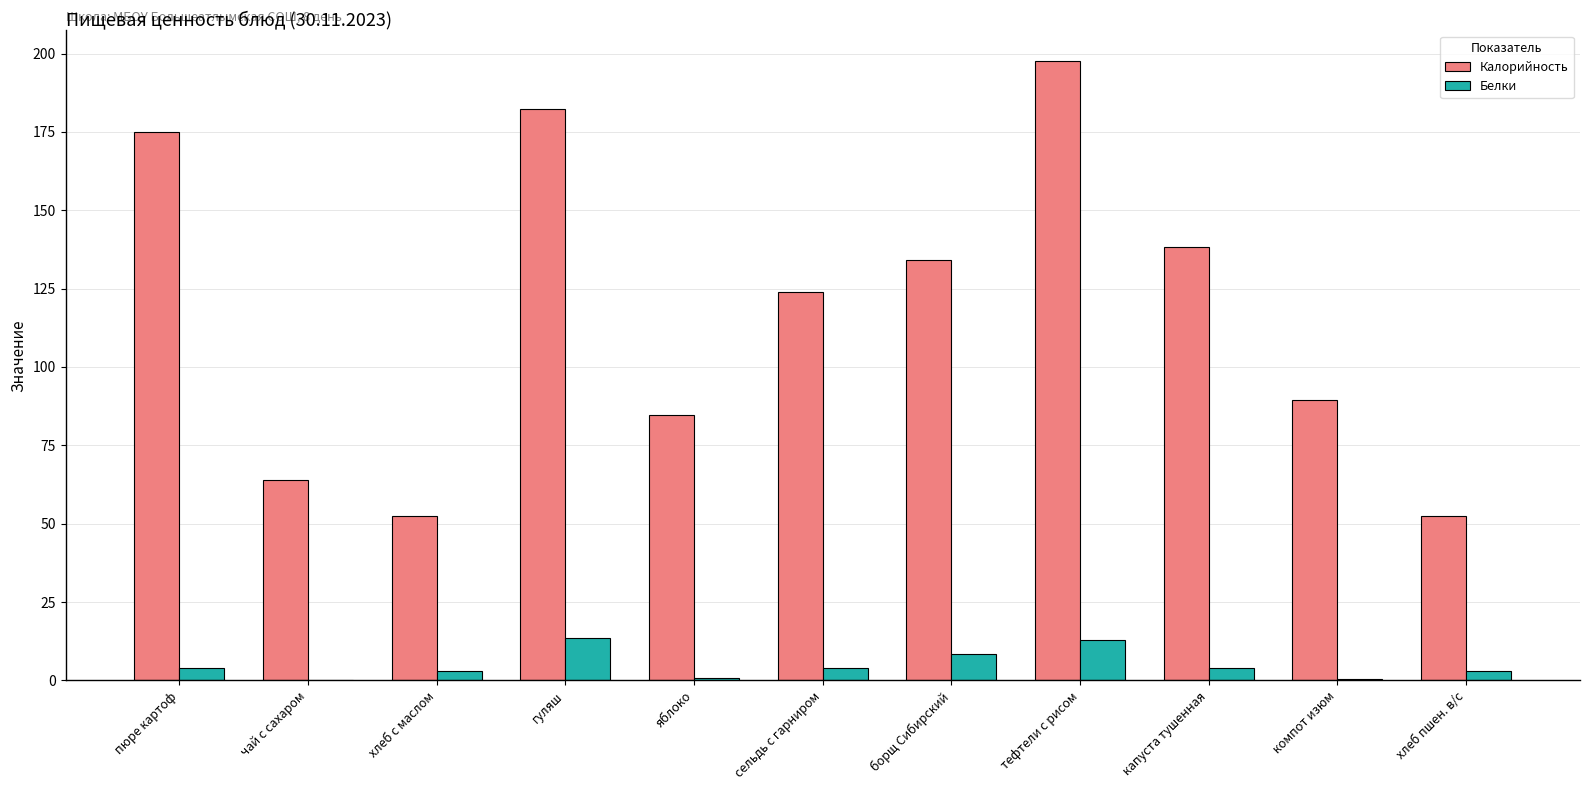

Which series changed the most between хлеб с маслом and сельдь с гарниром?

Калорийность